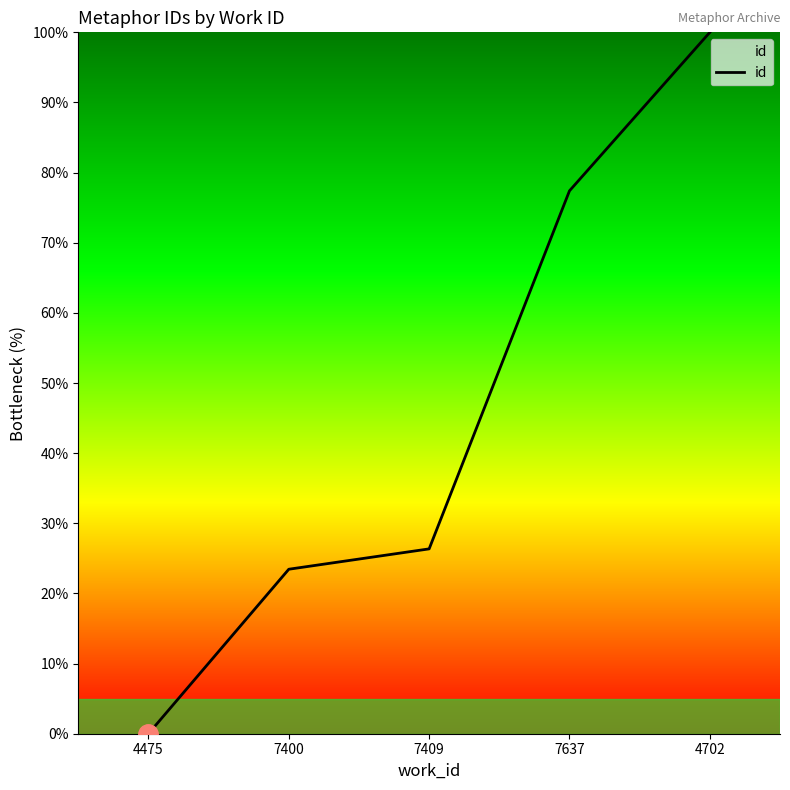

Rank the categories by value from lowest to highest.

4475, 7400, 7409, 7637, 4702